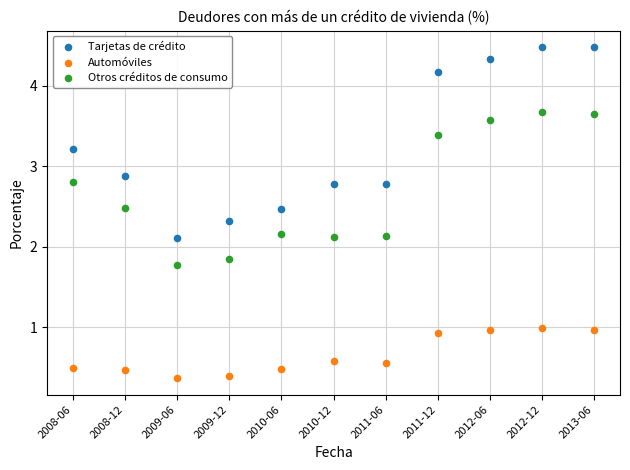

Across all data points, what is the range of Y values (max minus min)?

4.1